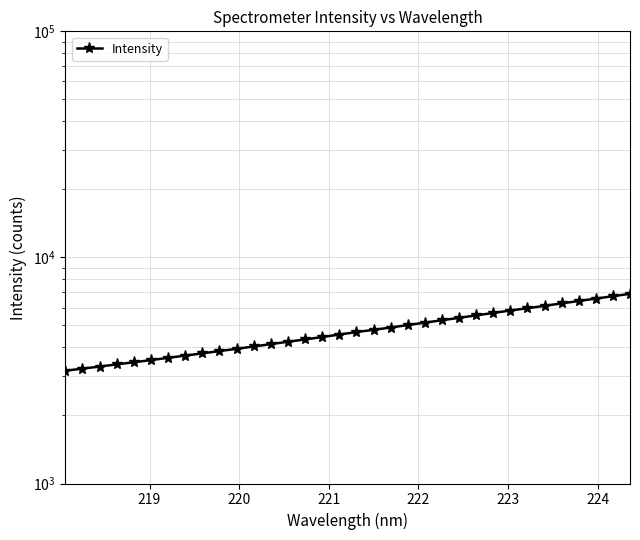

What is the value of the 27th point from the left?

5822.9